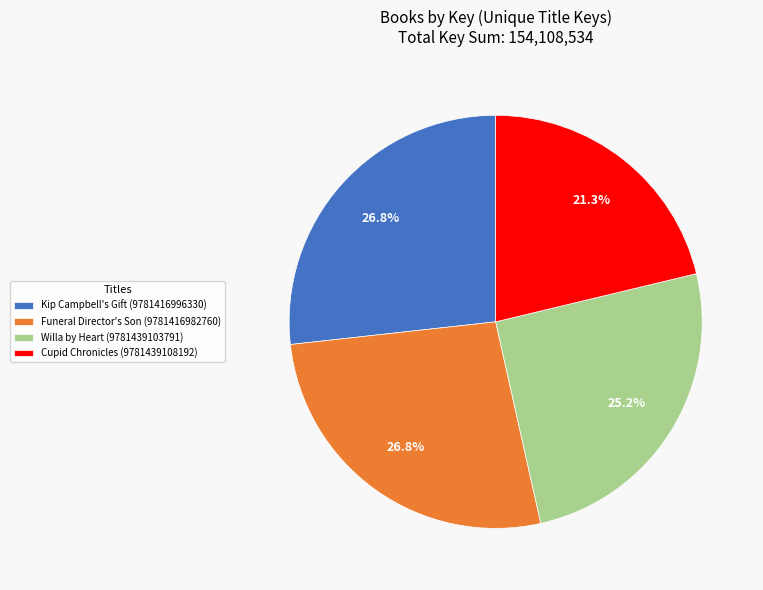

Does Willa by Heart (9781439103791) account for over 50% of the chart?

No